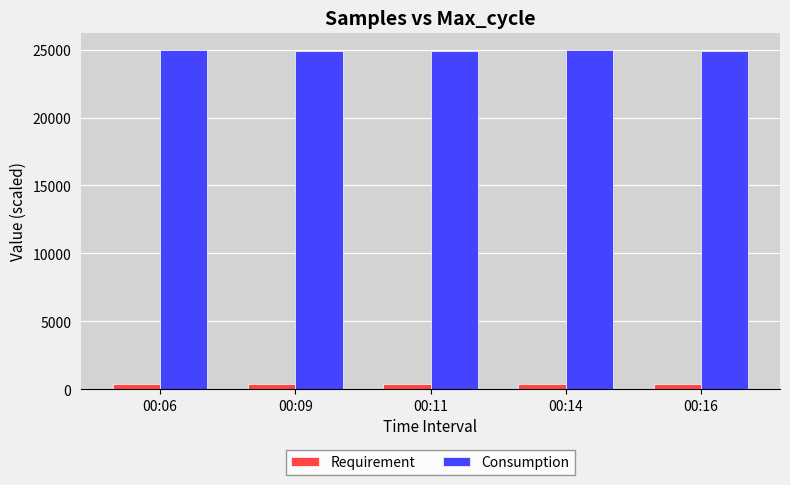

What is the spread (max minus min) of values at 00:16?

24513.7